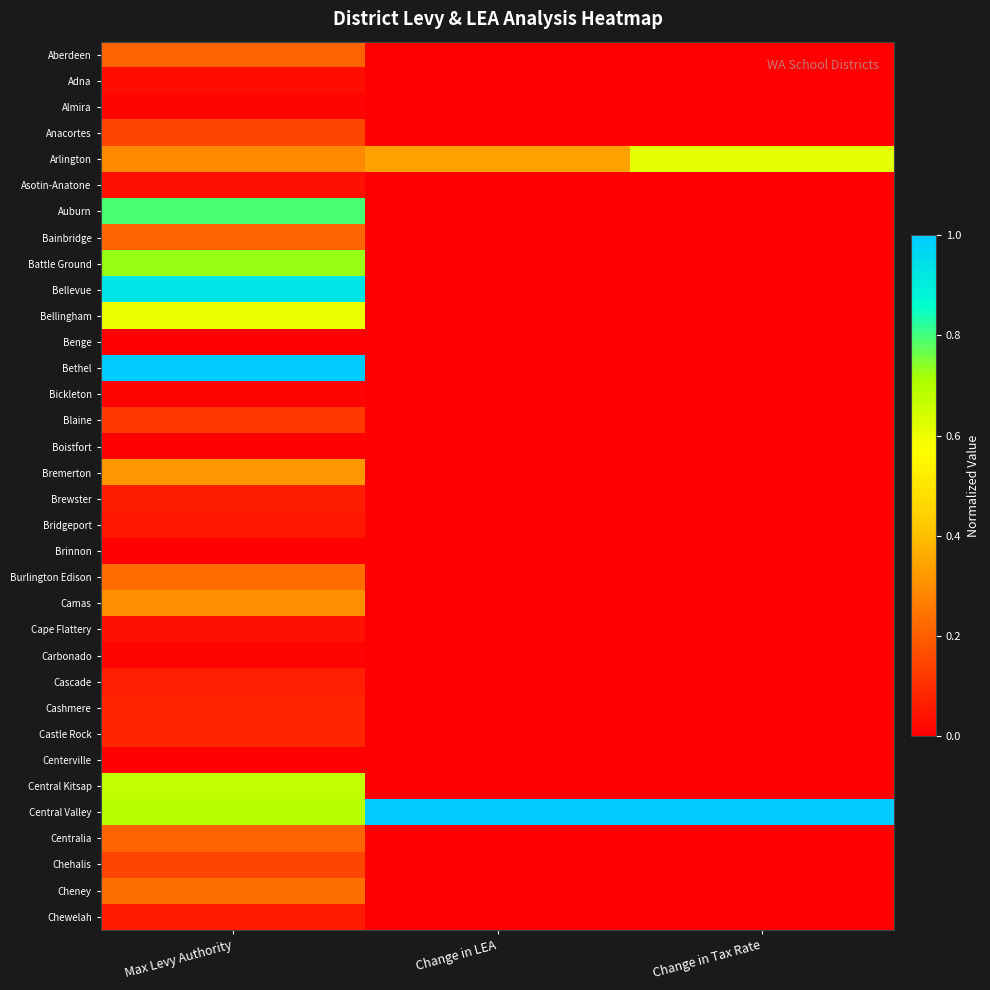

Reading right to left, list all the values displayed in this chart.

Aberdeen: Change in Tax Rate=0.0	Change in LEA=0.0	Max Levy Authority=0.2
Adna: Change in Tax Rate=0.0	Change in LEA=0.0	Max Levy Authority=0.0
Almira: Change in Tax Rate=0.0	Change in LEA=0.0	Max Levy Authority=0.0
Anacortes: Change in Tax Rate=0.0	Change in LEA=0.0	Max Levy Authority=0.1
Arlington: Change in Tax Rate=0.6	Change in LEA=0.3	Max Levy Authority=0.3
Asotin-Anatone: Change in Tax Rate=0.0	Change in LEA=0.0	Max Levy Authority=0.0
Auburn: Change in Tax Rate=0.0	Change in LEA=0.0	Max Levy Authority=0.8
Bainbridge: Change in Tax Rate=0.0	Change in LEA=0.0	Max Levy Authority=0.2
Battle Ground: Change in Tax Rate=0.0	Change in LEA=0.0	Max Levy Authority=0.7
Bellevue: Change in Tax Rate=0.0	Change in LEA=0.0	Max Levy Authority=0.9
Bellingham: Change in Tax Rate=0.0	Change in LEA=0.0	Max Levy Authority=0.6
Benge: Change in Tax Rate=0.0	Change in LEA=0.0	Max Levy Authority=0.0
Bethel: Change in Tax Rate=0.0	Change in LEA=0.0	Max Levy Authority=1.0
Bickleton: Change in Tax Rate=0.0	Change in LEA=0.0	Max Levy Authority=0.0
Blaine: Change in Tax Rate=0.0	Change in LEA=0.0	Max Levy Authority=0.1
Boistfort: Change in Tax Rate=0.0	Change in LEA=0.0	Max Levy Authority=0.0
Bremerton: Change in Tax Rate=0.0	Change in LEA=0.0	Max Levy Authority=0.3
Brewster: Change in Tax Rate=0.0	Change in LEA=0.0	Max Levy Authority=0.1
Bridgeport: Change in Tax Rate=0.0	Change in LEA=0.0	Max Levy Authority=0.1
Brinnon: Change in Tax Rate=0.0	Change in LEA=0.0	Max Levy Authority=0.0
Burlington Edison: Change in Tax Rate=0.0	Change in LEA=0.0	Max Levy Authority=0.2
Camas: Change in Tax Rate=0.0	Change in LEA=0.0	Max Levy Authority=0.3
Cape Flattery: Change in Tax Rate=0.0	Change in LEA=0.0	Max Levy Authority=0.0
Carbonado: Change in Tax Rate=0.0	Change in LEA=0.0	Max Levy Authority=0.0
Cascade: Change in Tax Rate=0.0	Change in LEA=0.0	Max Levy Authority=0.1
Cashmere: Change in Tax Rate=0.0	Change in LEA=0.0	Max Levy Authority=0.1
Castle Rock: Change in Tax Rate=0.0	Change in LEA=0.0	Max Levy Authority=0.1
Centerville: Change in Tax Rate=0.0	Change in LEA=0.0	Max Levy Authority=0.0
Central Kitsap: Change in Tax Rate=0.0	Change in LEA=0.0	Max Levy Authority=0.7
Central Valley: Change in Tax Rate=1.0	Change in LEA=1.0	Max Levy Authority=0.7
Centralia: Change in Tax Rate=0.0	Change in LEA=0.0	Max Levy Authority=0.2
Chehalis: Change in Tax Rate=0.0	Change in LEA=0.0	Max Levy Authority=0.2
Cheney: Change in Tax Rate=0.0	Change in LEA=0.0	Max Levy Authority=0.2
Chewelah: Change in Tax Rate=0.0	Change in LEA=0.0	Max Levy Authority=0.1